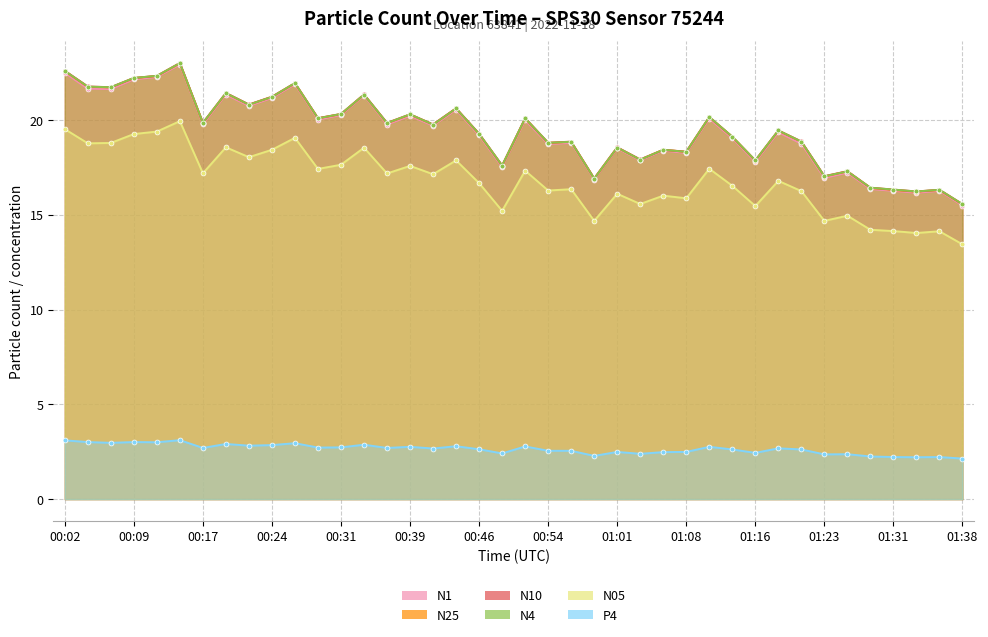

Reading left to right, transcribe all the data shown in this chart.

N1: 00:02=22.5	00:04=21.6	00:06=21.6	00:09=22.1	00:11=22.3	00:14=22.9	00:17=19.8	00:19=21.3	00:22=20.7	00:24=21.2	00:26=21.9	00:29=20.0	00:31=20.3	00:34=21.3	00:36=19.8	00:39=20.2	00:41=19.7	00:44=20.5	00:46=19.2	00:49=17.5	00:51=20.0	00:54=18.7	00:56=18.8	00:58=16.9	01:01=18.5	01:03=17.9	01:06=18.4	01:08=18.3	01:11=20.1	01:13=19.0	01:16=17.8	01:18=19.4	01:21=18.8	01:23=16.9	01:26=17.2	01:28=16.4	01:31=16.3	01:33=16.2	01:36=16.3	01:38=15.5
N25: 00:02=22.6	00:04=21.8	00:06=21.7	00:09=22.2	00:11=22.3	00:14=23.0	00:17=19.8	00:19=21.4	00:22=20.8	00:24=21.2	00:26=21.9	00:29=20.1	00:31=20.3	00:34=21.3	00:36=19.8	00:39=20.3	00:41=19.8	00:44=20.6	00:46=19.3	00:49=17.6	00:51=20.1	00:54=18.8	00:56=18.9	00:58=16.9	01:01=18.6	01:03=17.9	01:06=18.4	01:08=18.3	01:11=20.1	01:13=19.1	01:16=17.9	01:18=19.4	01:21=18.9	01:23=17.0	01:26=17.3	01:28=16.4	01:31=16.3	01:33=16.2	01:36=16.3	01:38=15.6
N10: 00:02=22.6	00:04=21.8	00:06=21.7	00:09=22.2	00:11=22.3	00:14=23.0	00:17=19.9	00:19=21.4	00:22=20.8	00:24=21.2	00:26=21.9	00:29=20.1	00:31=20.3	00:34=21.4	00:36=19.9	00:39=20.3	00:41=19.8	00:44=20.6	00:46=19.3	00:49=17.6	00:51=20.1	00:54=18.8	00:56=18.9	00:58=16.9	01:01=18.6	01:03=17.9	01:06=18.4	01:08=18.3	01:11=20.2	01:13=19.1	01:16=17.9	01:18=19.4	01:21=18.9	01:23=17.0	01:26=17.3	01:28=16.4	01:31=16.3	01:33=16.2	01:36=16.3	01:38=15.6
N4: 00:02=22.6	00:04=21.8	00:06=21.7	00:09=22.2	00:11=22.3	00:14=23.0	00:17=19.9	00:19=21.4	00:22=20.8	00:24=21.2	00:26=21.9	00:29=20.1	00:31=20.3	00:34=21.3	00:36=19.8	00:39=20.3	00:41=19.8	00:44=20.6	00:46=19.3	00:49=17.6	00:51=20.1	00:54=18.8	00:56=18.9	00:58=16.9	01:01=18.6	01:03=17.9	01:06=18.4	01:08=18.3	01:11=20.2	01:13=19.1	01:16=17.9	01:18=19.4	01:21=18.9	01:23=17.0	01:26=17.3	01:28=16.4	01:31=16.3	01:33=16.2	01:36=16.3	01:38=15.6
N05: 00:02=19.5	00:04=18.8	00:06=18.8	00:09=19.3	00:11=19.4	00:14=19.9	00:17=17.2	00:19=18.6	00:22=18.0	00:24=18.4	00:26=19.1	00:29=17.4	00:31=17.6	00:34=18.5	00:36=17.2	00:39=17.6	00:41=17.1	00:44=17.9	00:46=16.7	00:49=15.2	00:51=17.3	00:54=16.3	00:56=16.4	00:58=14.7	01:01=16.1	01:03=15.6	01:06=16.0	01:08=15.9	01:11=17.4	01:13=16.5	01:16=15.5	01:18=16.8	01:21=16.2	01:23=14.7	01:26=14.9	01:28=14.2	01:31=14.1	01:33=14.0	01:36=14.1	01:38=13.4
P4: 00:02=3.1	00:04=3.0	00:06=3.0	00:09=3.0	00:11=3.0	00:14=3.1	00:17=2.7	00:19=2.9	00:22=2.8	00:24=2.9	00:26=3.0	00:29=2.7	00:31=2.7	00:34=2.9	00:36=2.7	00:39=2.8	00:41=2.7	00:44=2.8	00:46=2.6	00:49=2.4	00:51=2.8	00:54=2.5	00:56=2.5	00:58=2.3	01:01=2.5	01:03=2.4	01:06=2.5	01:08=2.5	01:11=2.8	01:13=2.6	01:16=2.4	01:18=2.7	01:21=2.6	01:23=2.4	01:26=2.4	01:28=2.2	01:31=2.2	01:33=2.2	01:36=2.2	01:38=2.1